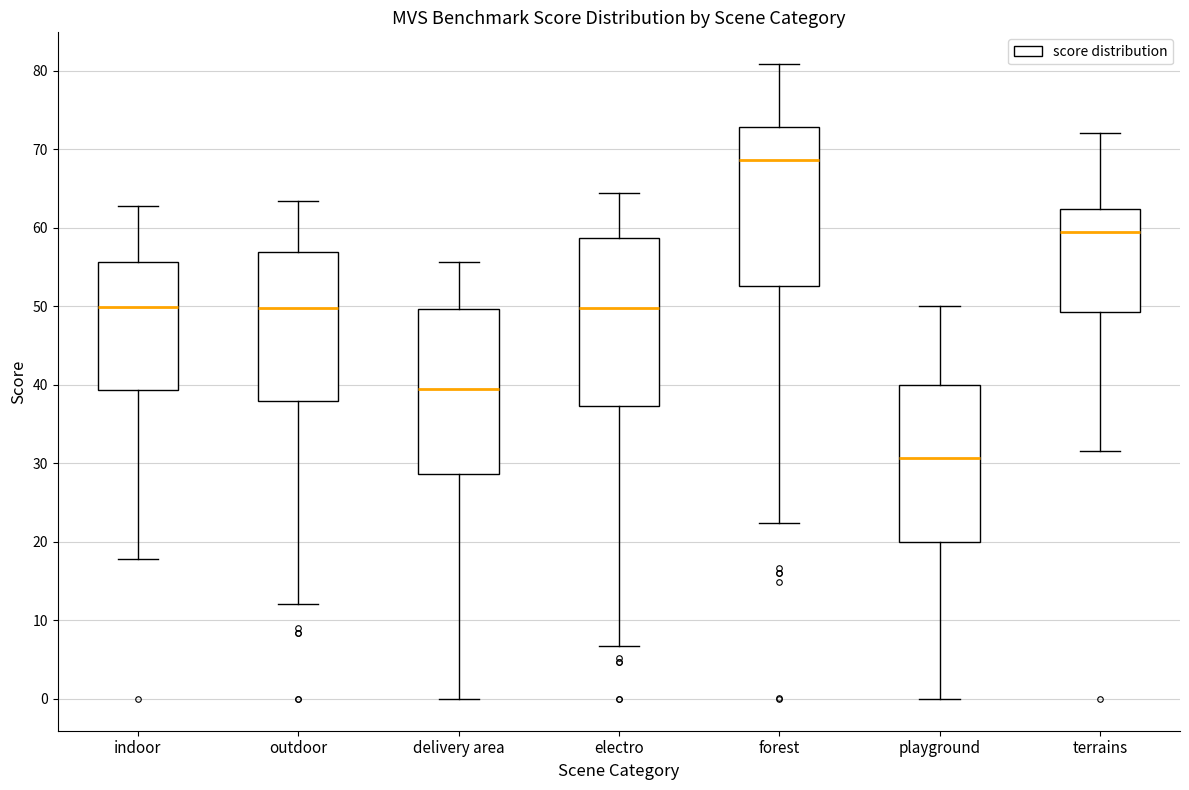

Reading left to right, transcribe this box plot: for each box, give where its median line is, the range the box spans, and where its two whiskers end, as read against the y-axis. The values are not printed on the chart, so give them approximately, as read against the axis.

indoor: median 50, box 39 to 56, whiskers 18 to 63
outdoor: median 50, box 38 to 57, whiskers 12 to 63
delivery area: median 39, box 29 to 50, whiskers 0 to 56
electro: median 50, box 37 to 59, whiskers 7 to 64
forest: median 69, box 53 to 73, whiskers 22 to 81
playground: median 31, box 20 to 40, whiskers 0 to 50
terrains: median 60, box 49 to 62, whiskers 32 to 72